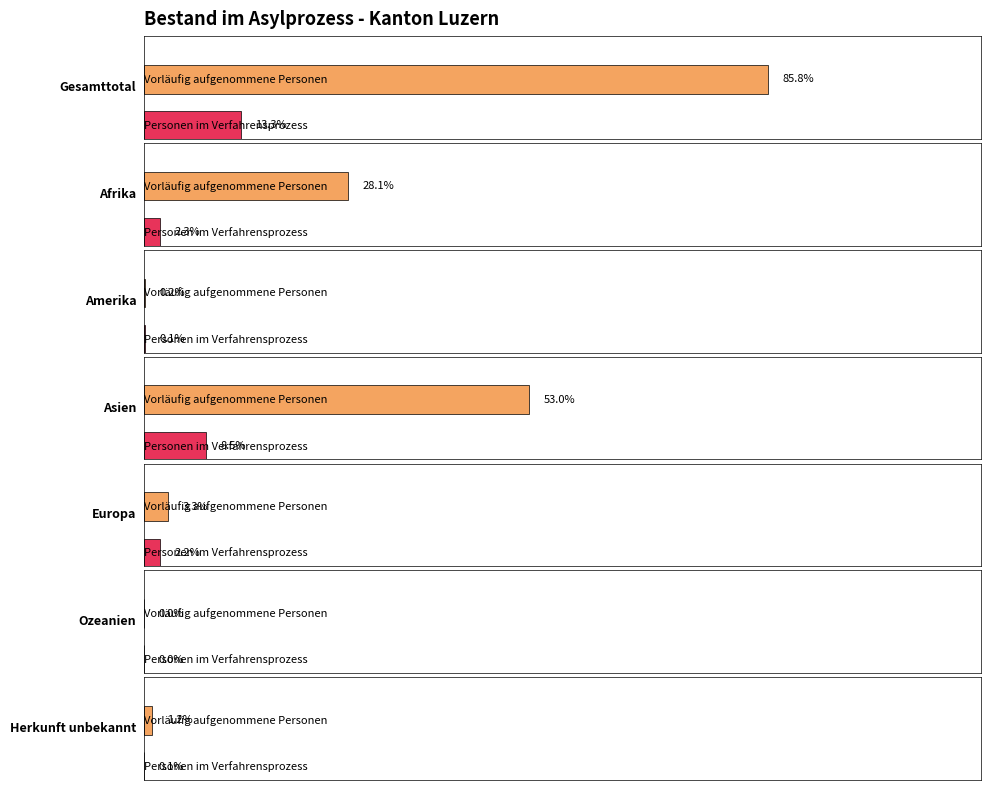

What is the label of the 1st bar from the right?

Herkunft unbekannt